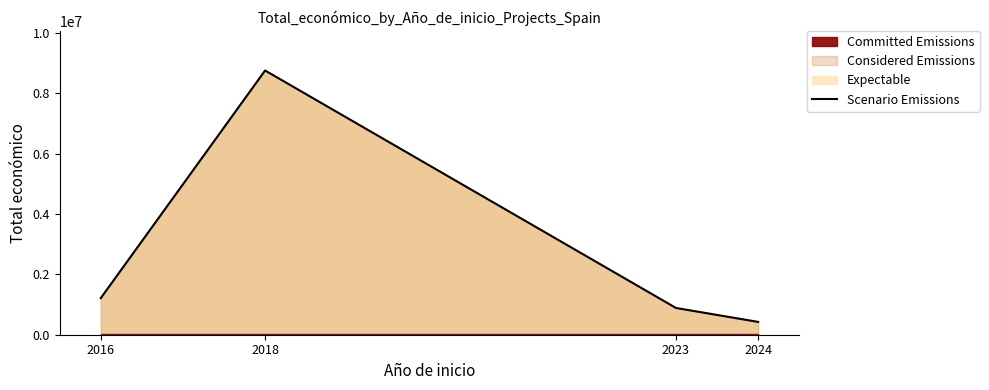

What is the change in value from 2023 to 2024?

-462322